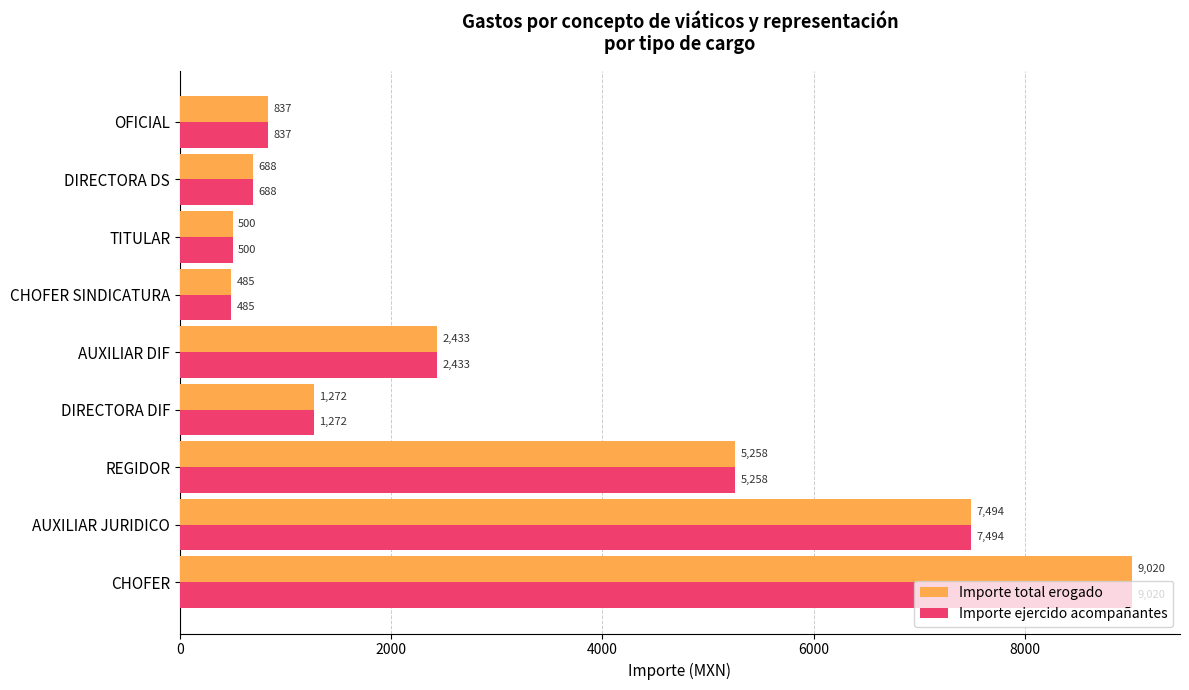

Is it true that Importe total erogado equals 500.0 at TITULAR?

True